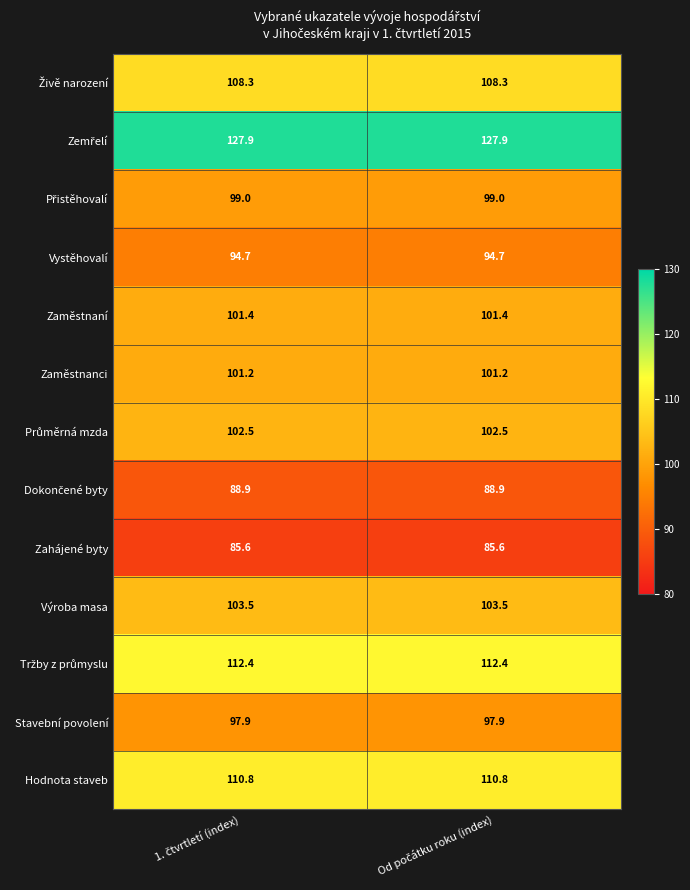

What is the average value of the Stavební povolení series?

97.9